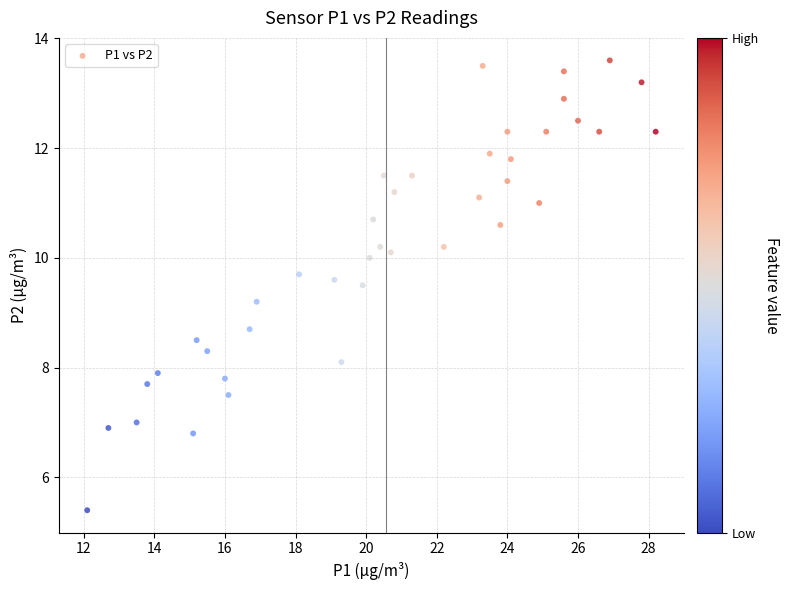

What Y value in the scatter plot is closest to 9?

9.2